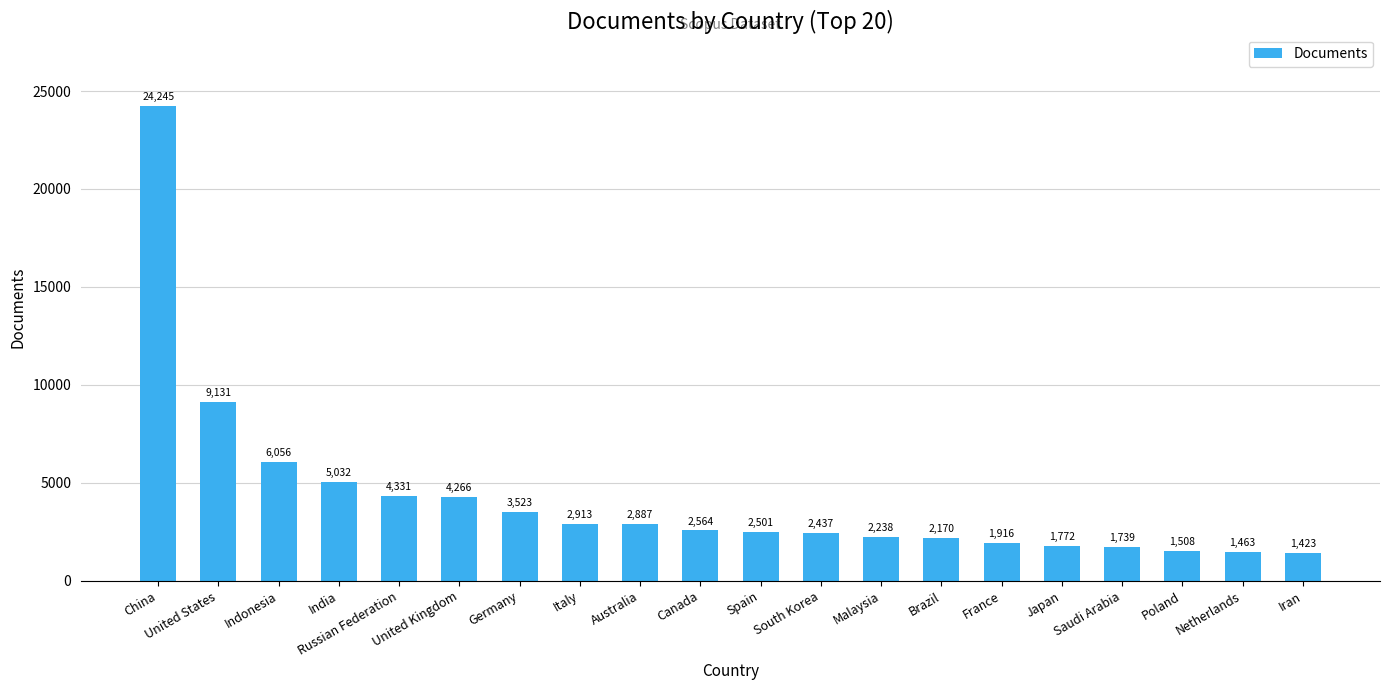

What is the change in value from Italy to Canada?

-349